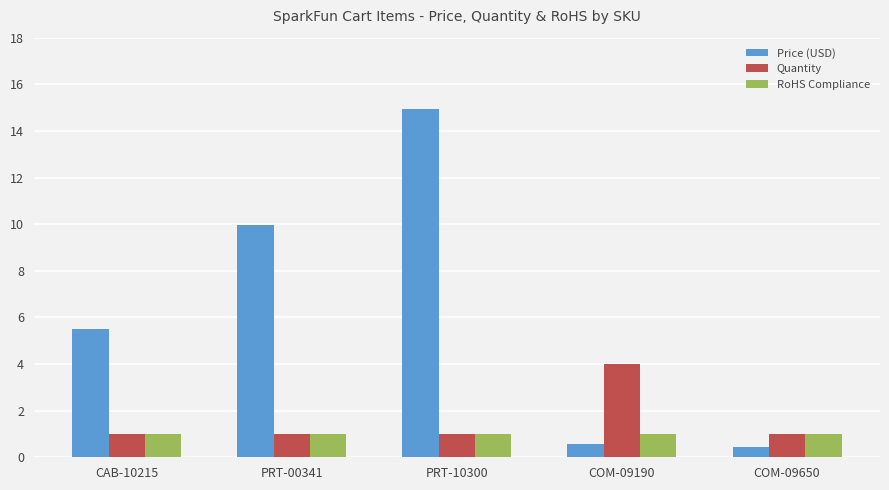

How many data points does each series have?

5